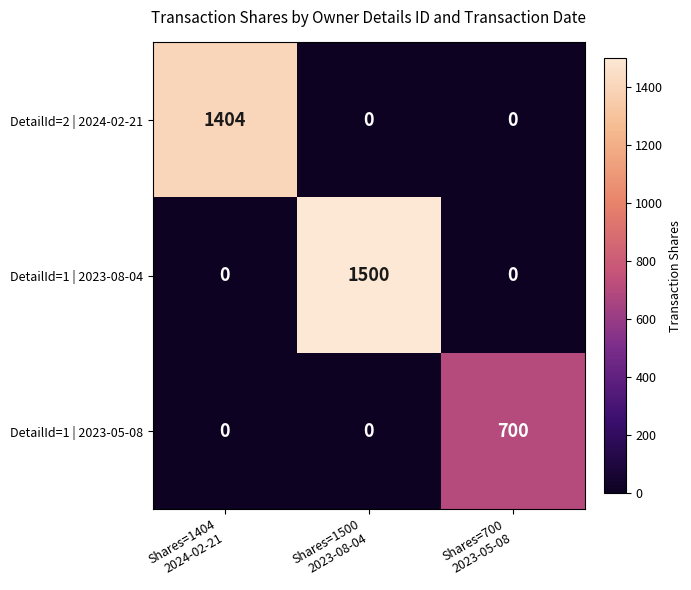

What is the total value across all series at Shares=1404
2024-02-21?

1404